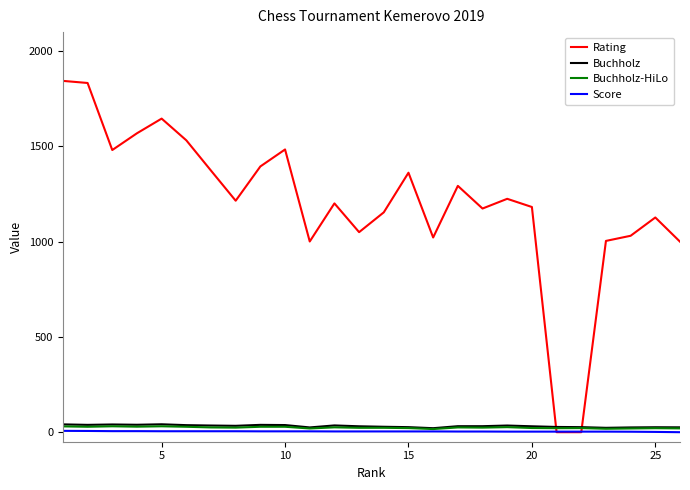

Which series has the largest range (max minus min)?

Rating